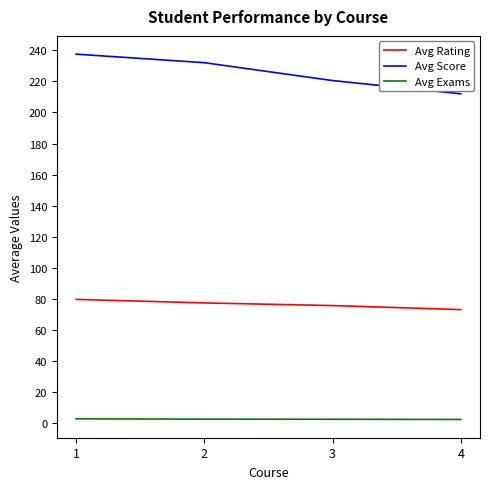

How many series are shown in this chart?

3